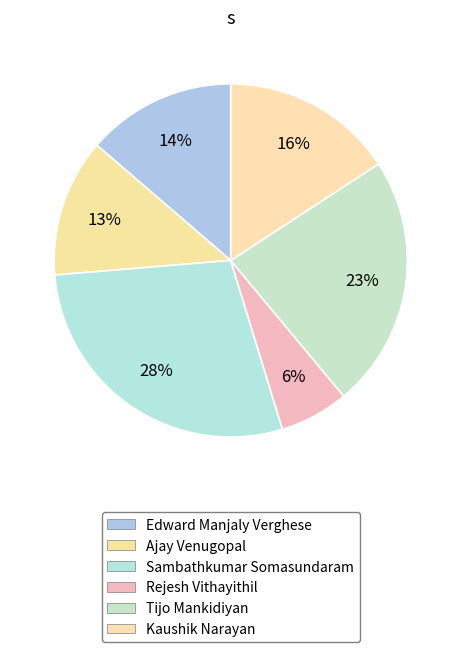

To the nearest percent, what is the average slice percentage?

17%